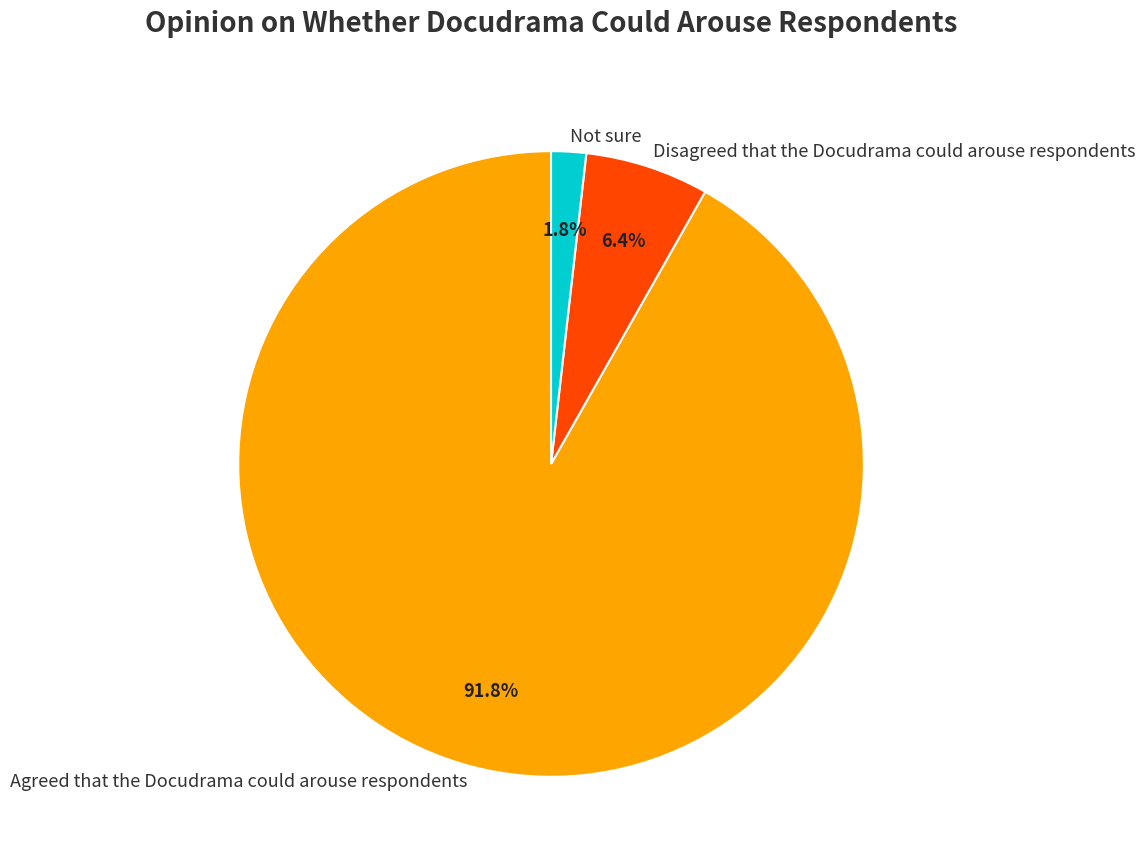

What percentage is the Not sure slice, to the nearest percent?

2%